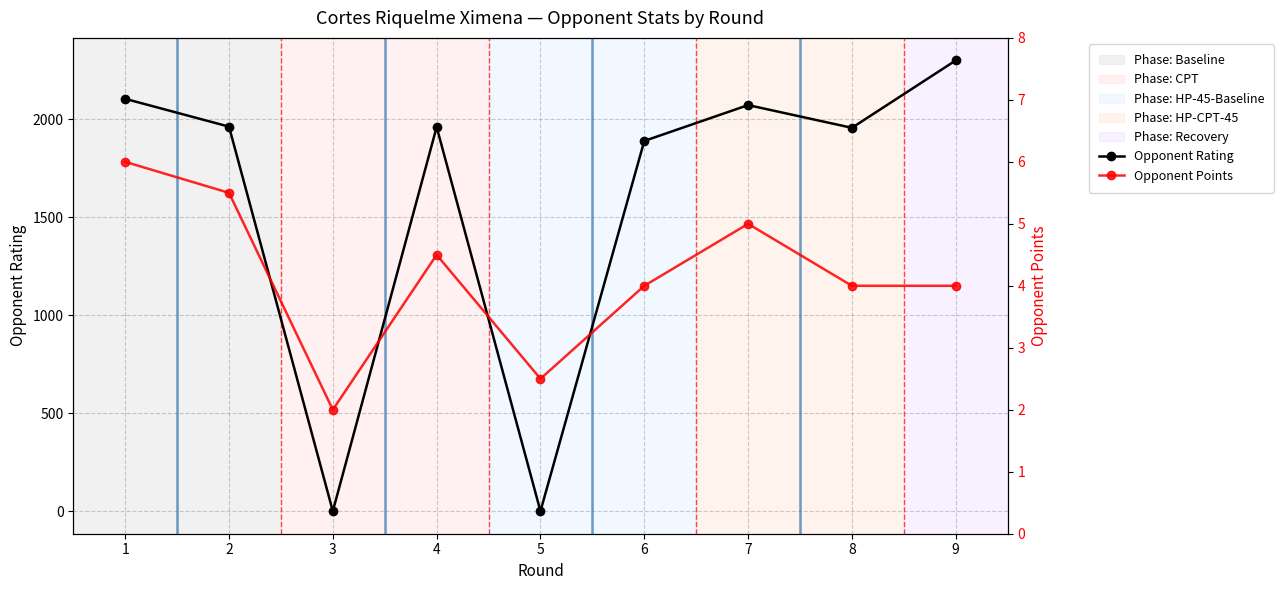

At which label is Opponent Points closest to 4?

6